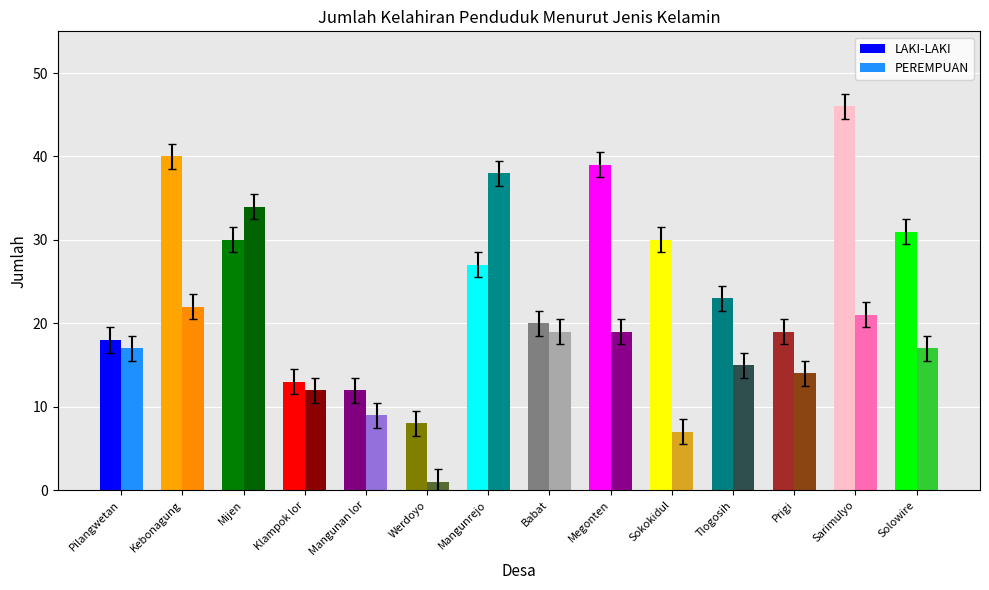

How many bars are there in each group?

2